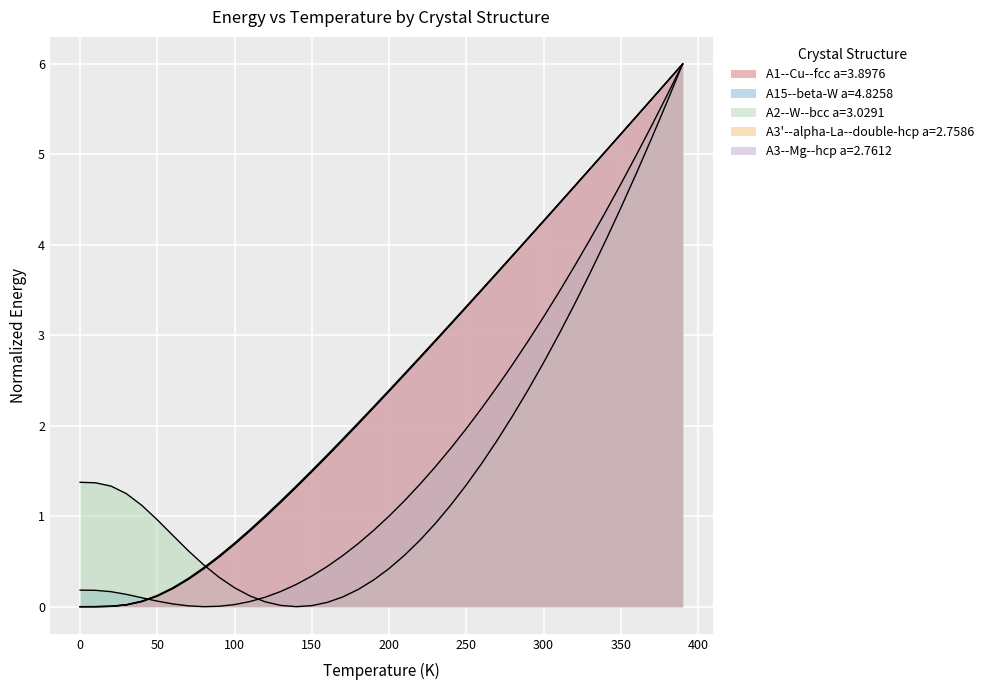

True or false: A15--beta-W a=4.8258 has more than 2 interior local peaks.

False